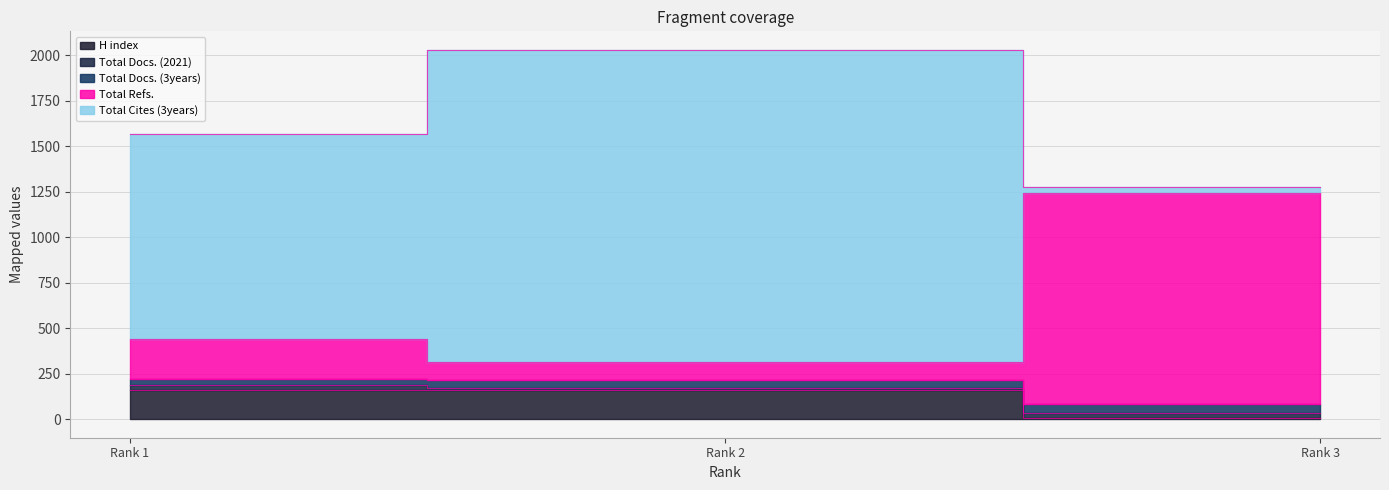

The value of Total Cites (3years) at Rank 1 is 1126. True or false?

True